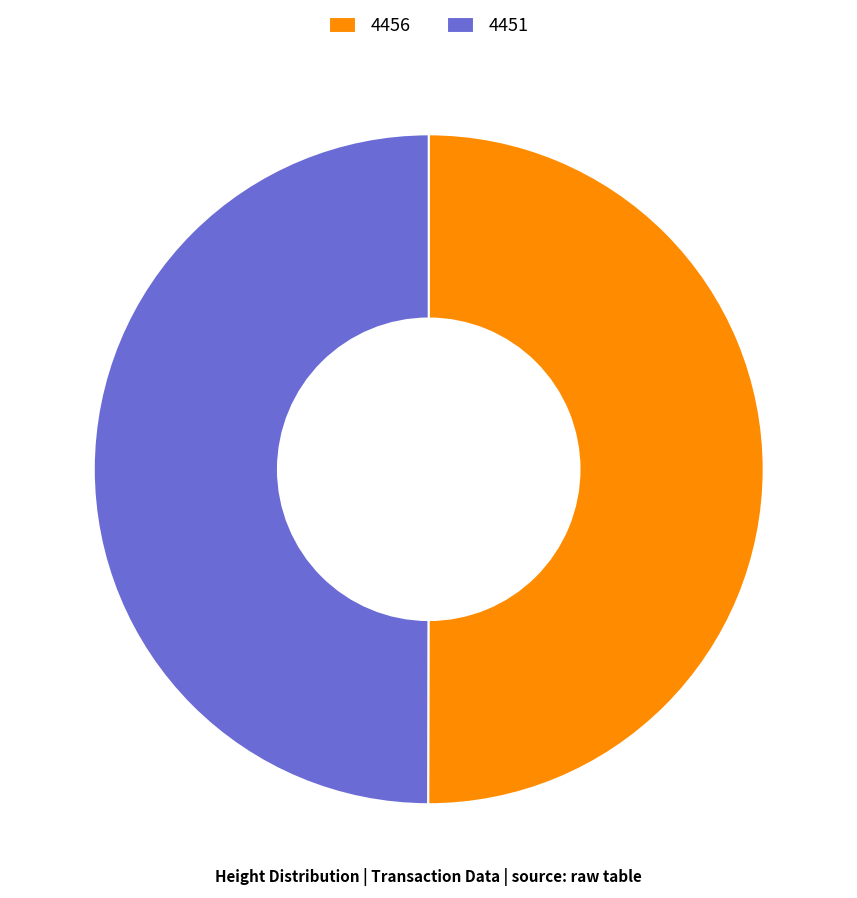

The 4456 slice represents 62% of the pie. True or false?

False